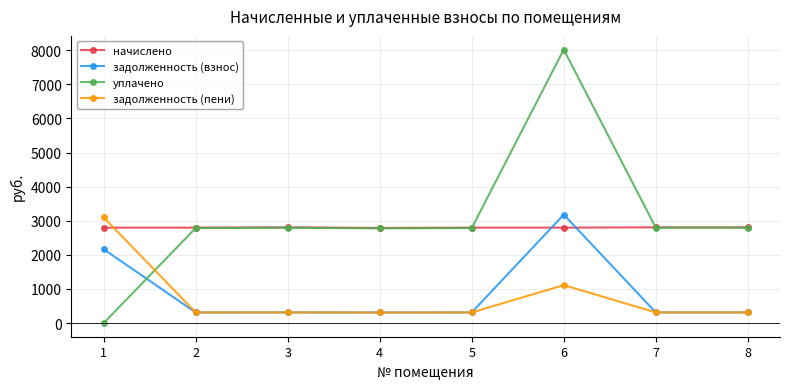

What is the difference between the maximum and minimum values in the начислено series?

17.7